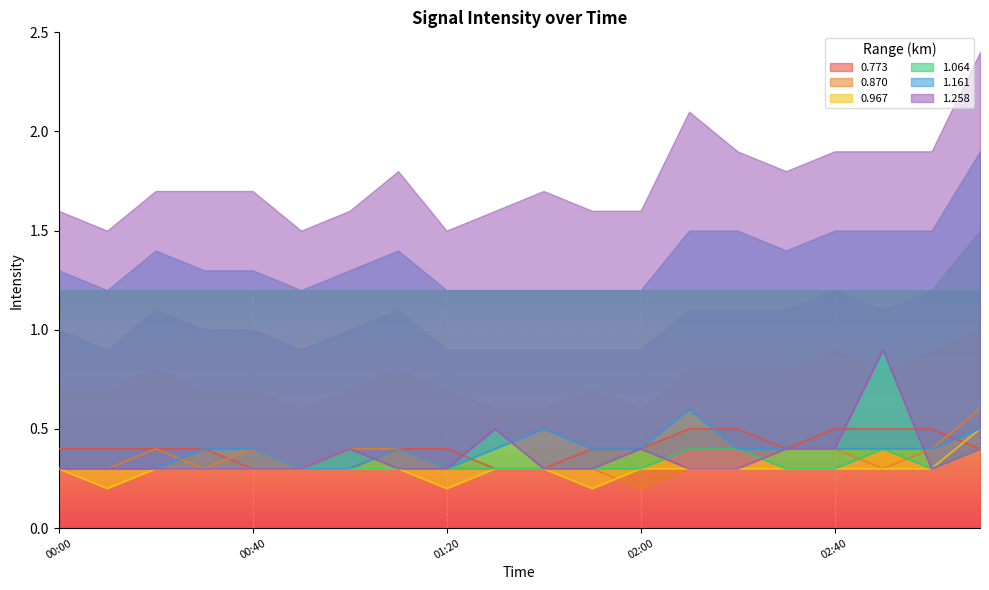

True or false: 0.967 and 1.258 cross at least once.

False